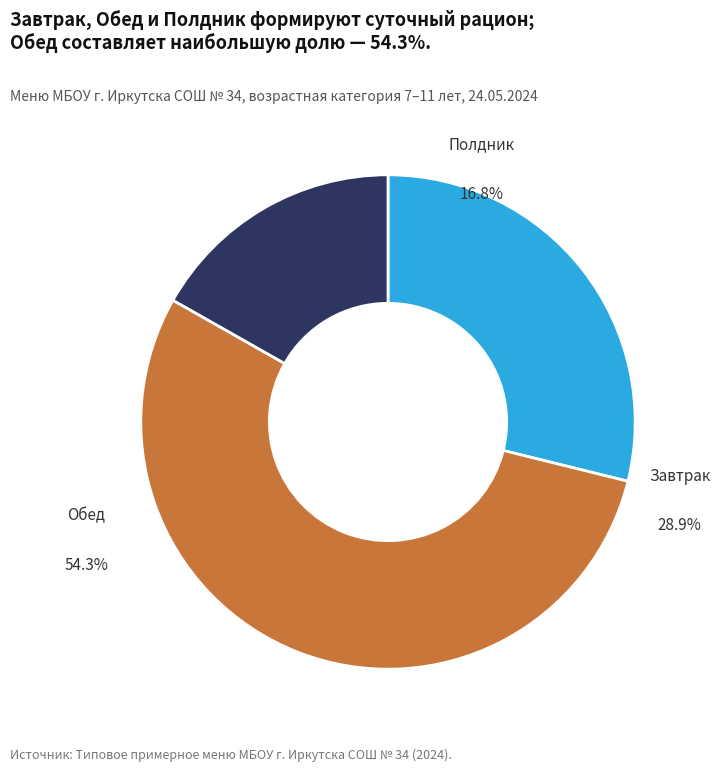

To the nearest percent, what is the difference between the Полдник and Завтрак slice percentages?

12%